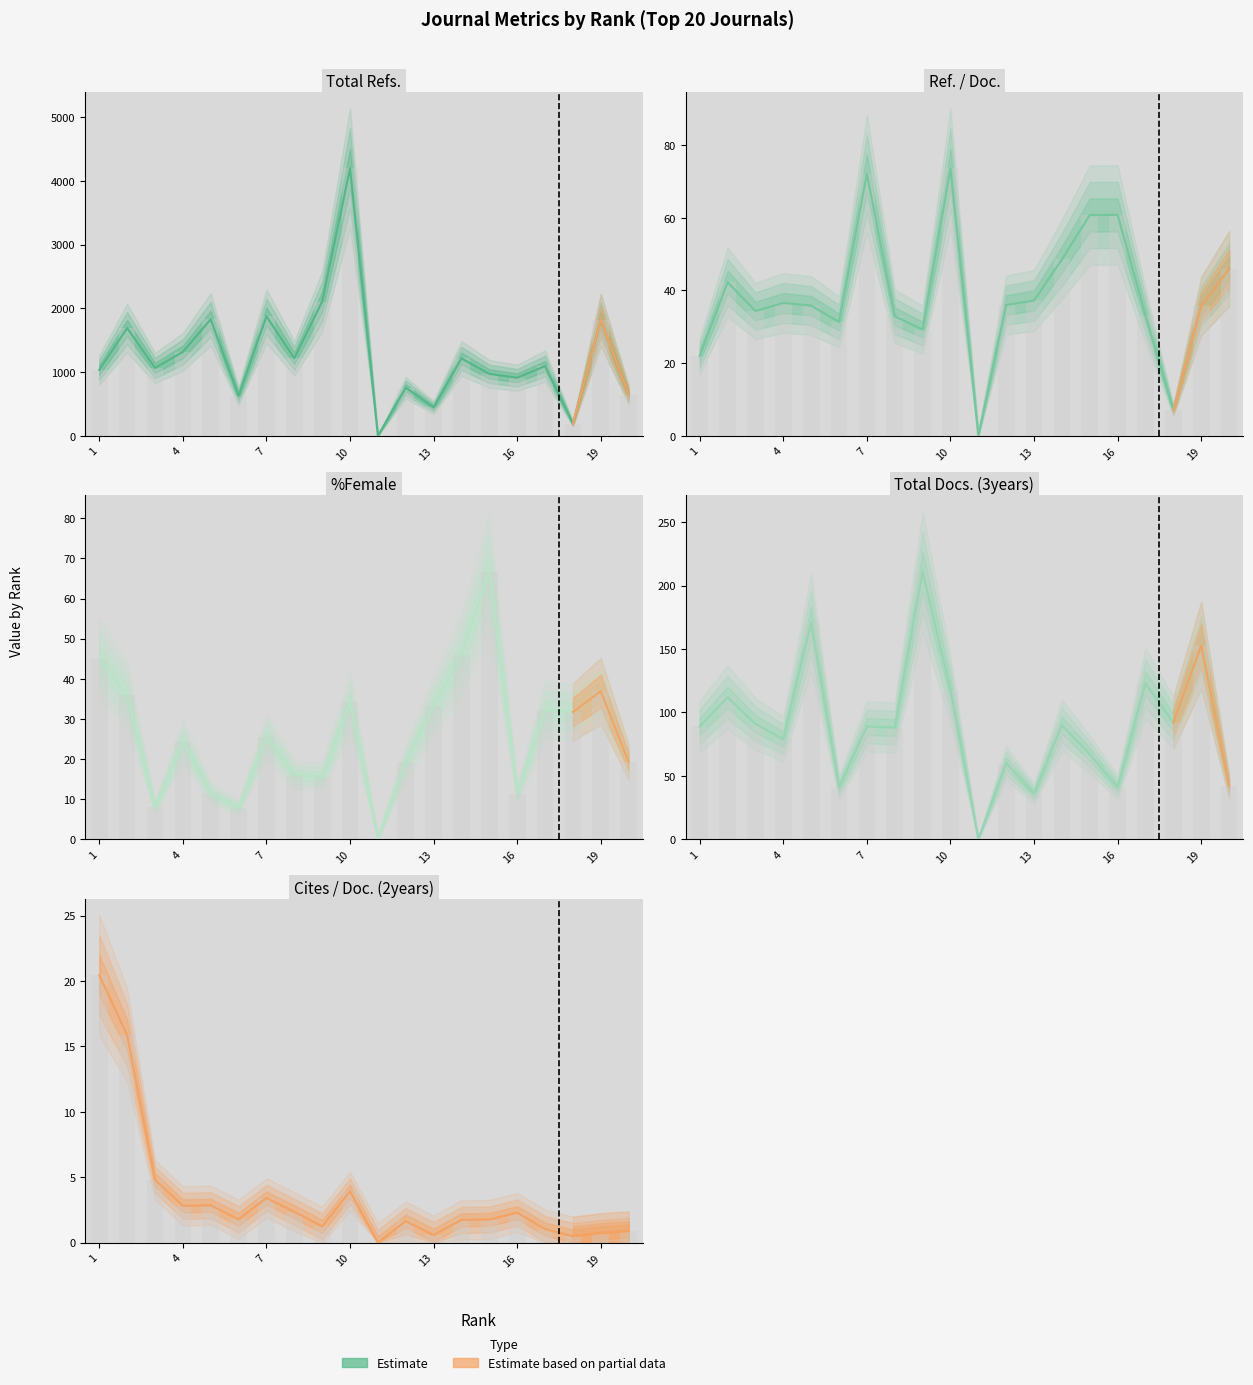

At which label is Total Refs. closest to 2098?

9